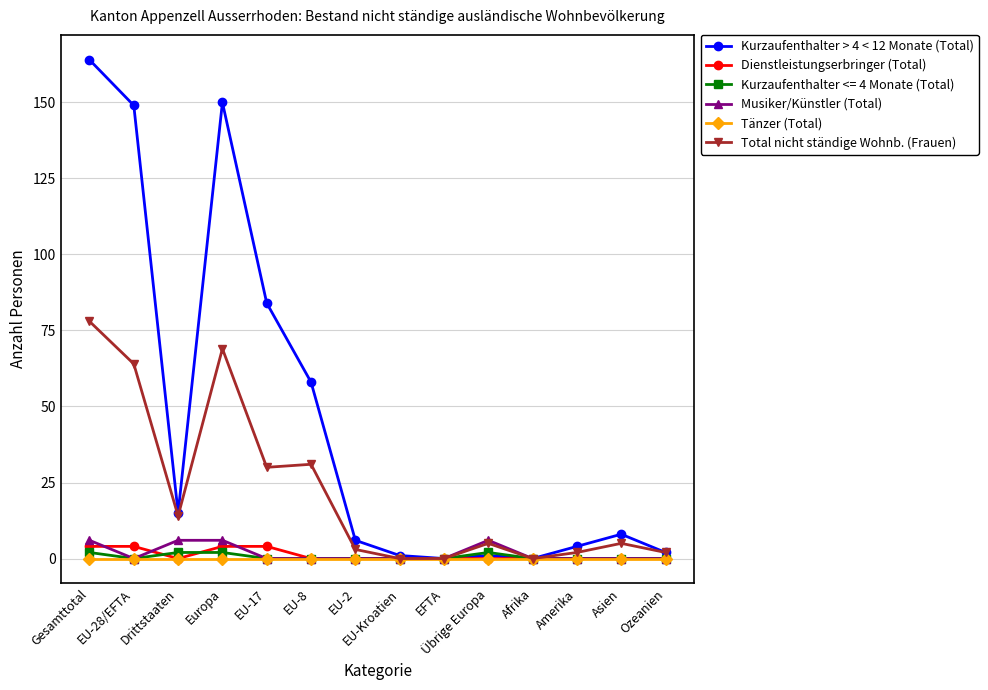

Which series has the largest total across all categories?

Kurzaufenthalter > 4 < 12 Monate (Total)